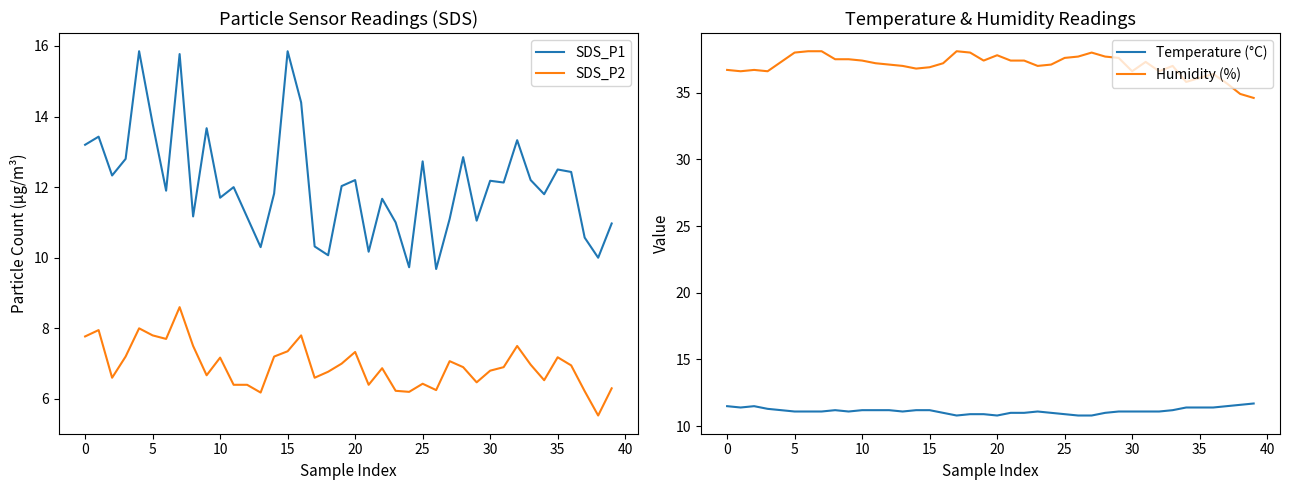

What are all the series names shown in the legend?

SDS_P1, SDS_P2, Temperature (°C), Humidity (%)